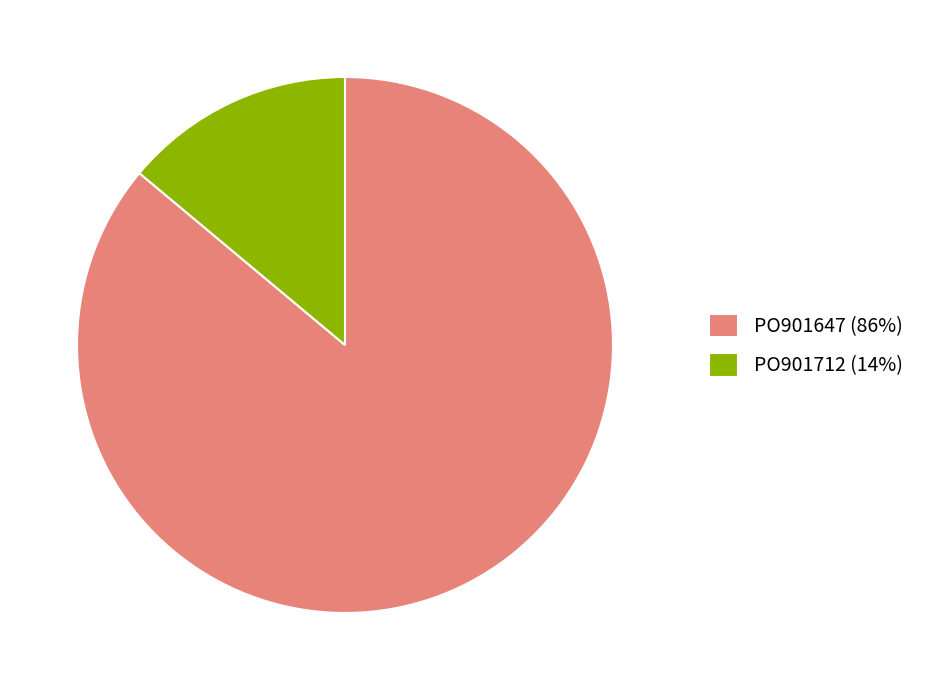

Do PO901647 (86%) and PO901712 (14%) together represent more than half of the pie?

Yes